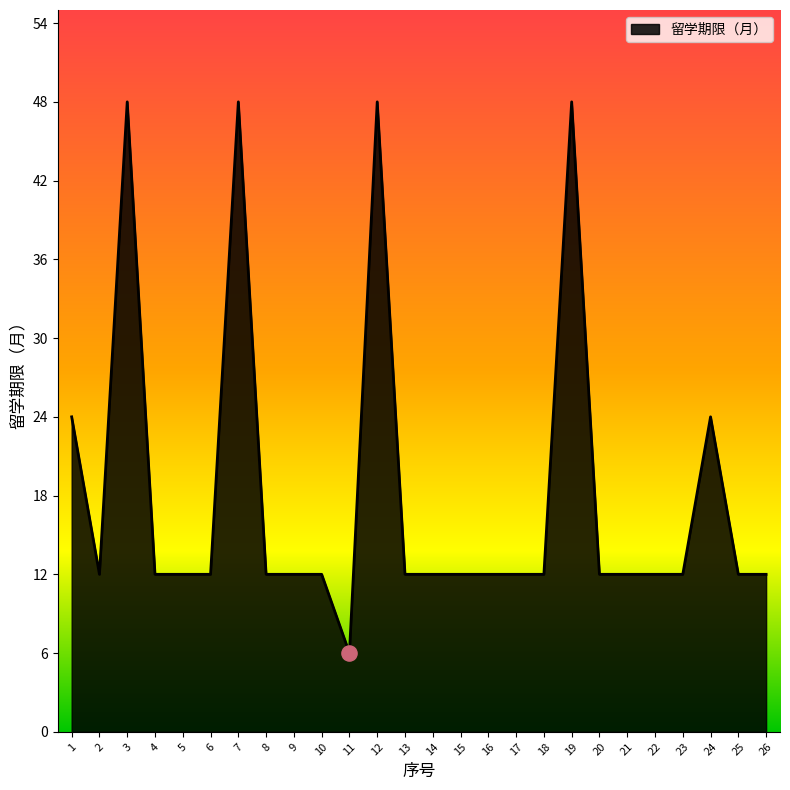

What is the ratio of the value at 13 to the value at 5?

1.0